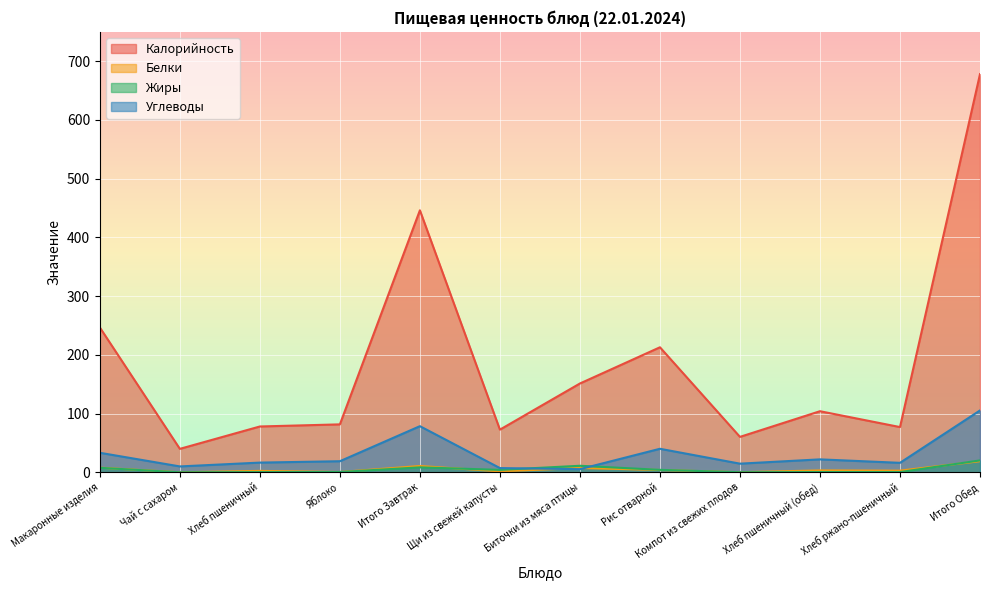

Which label corresponds to the smallest value in the chart?

Чай с сахаром